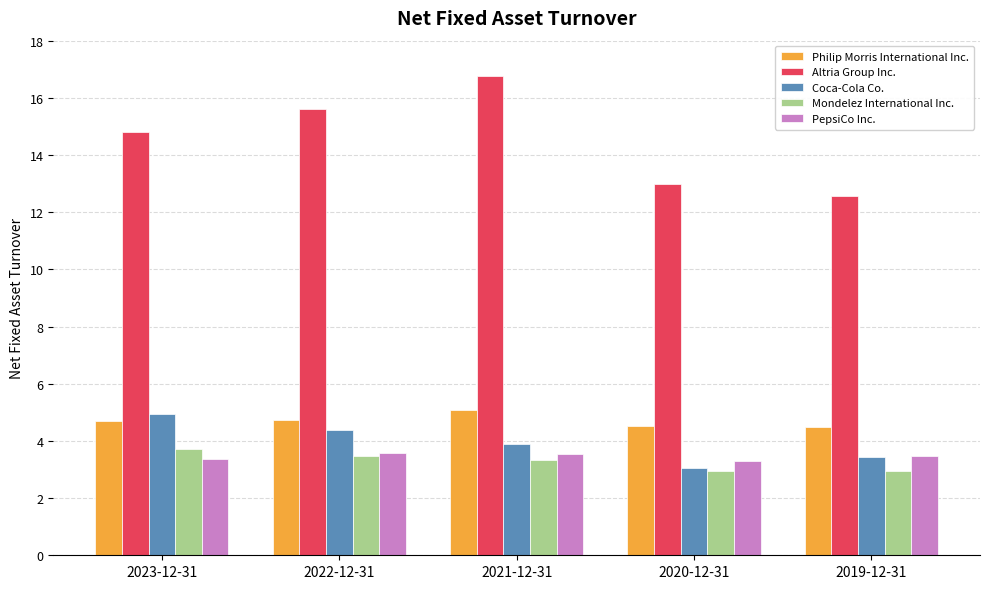

Where does the Altria Group Inc. series first go above 14?

2023-12-31